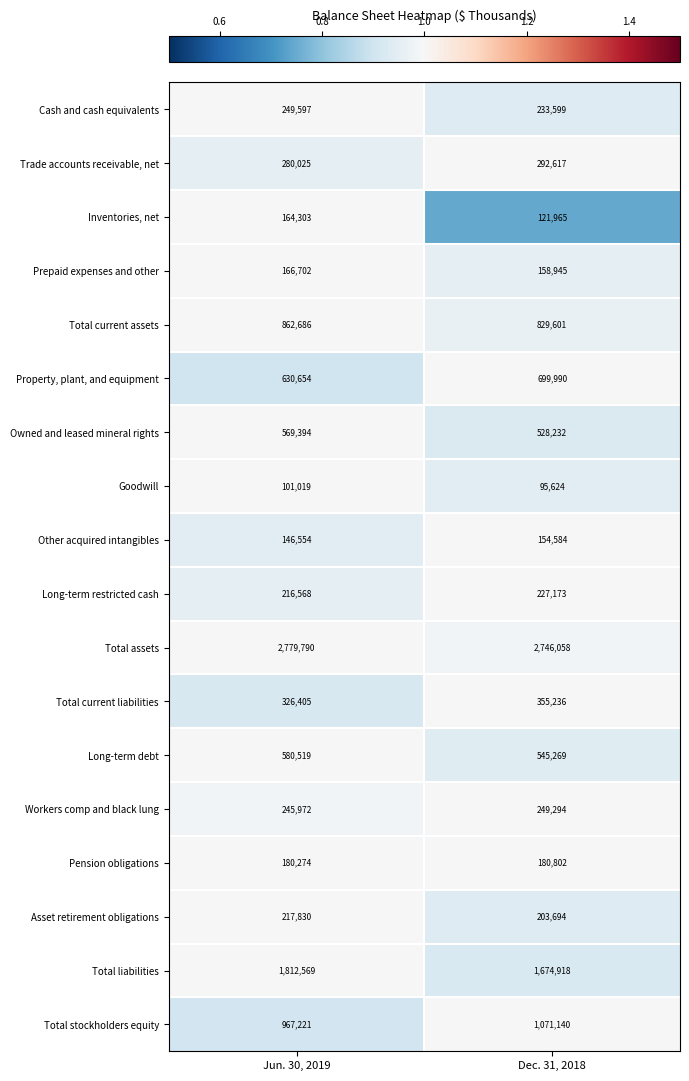

True or false: Other acquired intangibles has a value of 225454 at Jun. 30, 2019.

False